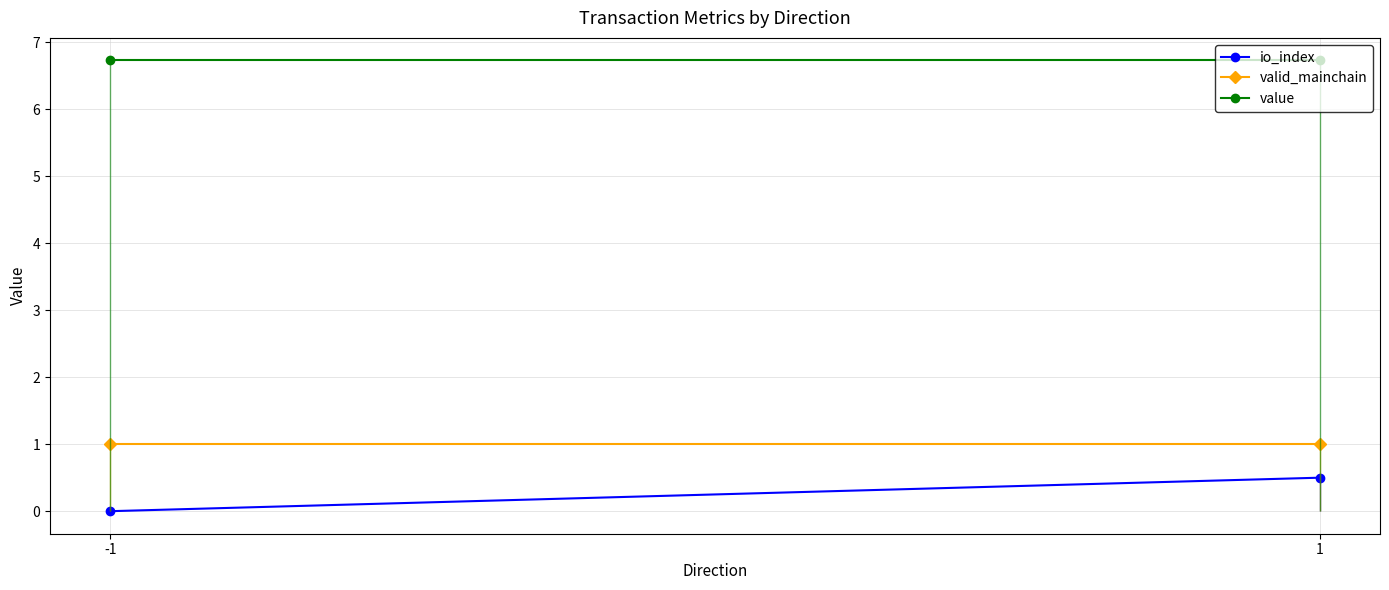

What is the average value of the valid_mainchain series?

1.0